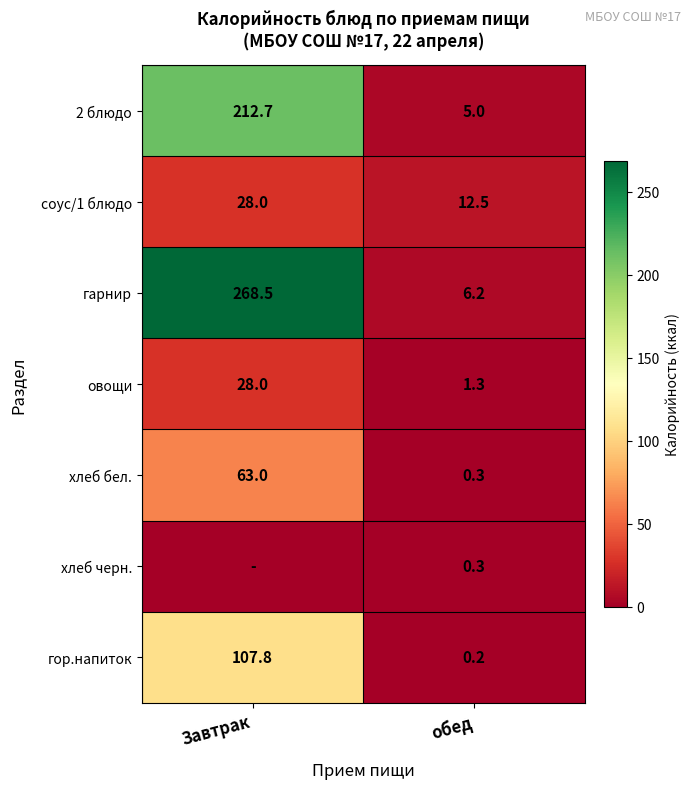

List the labels in order of овощи value, largest first.

Завтрак, обед